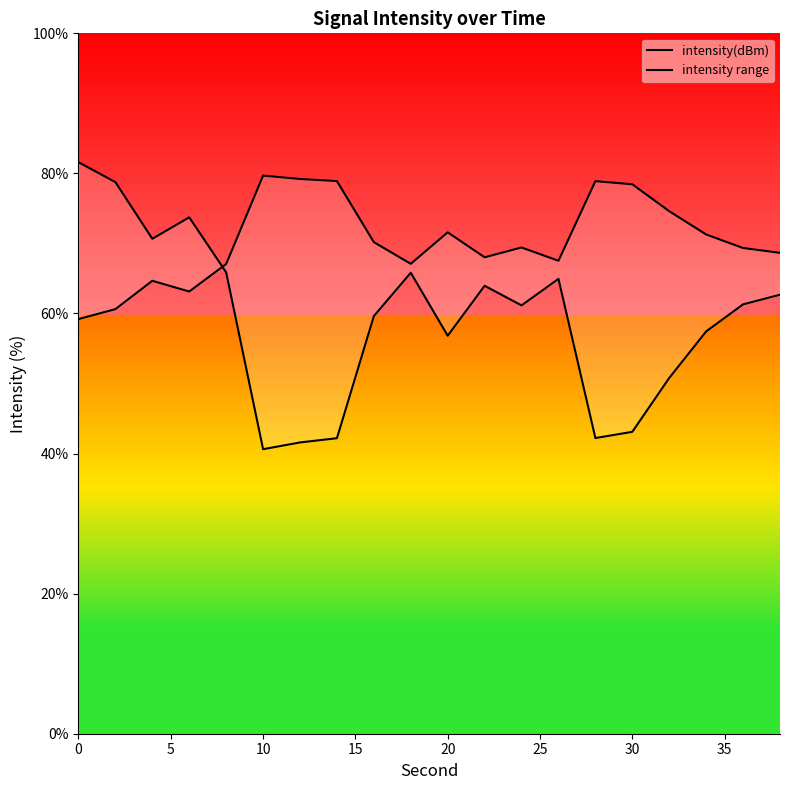

What is the total value across all series at 30?

120.8